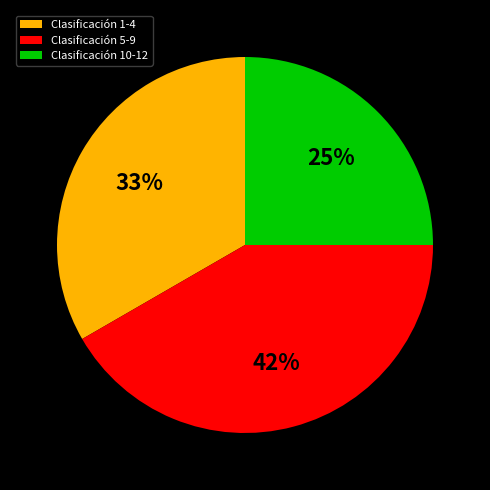

To the nearest percent, what percentage of the pie is Clasificación 1-4?

33%